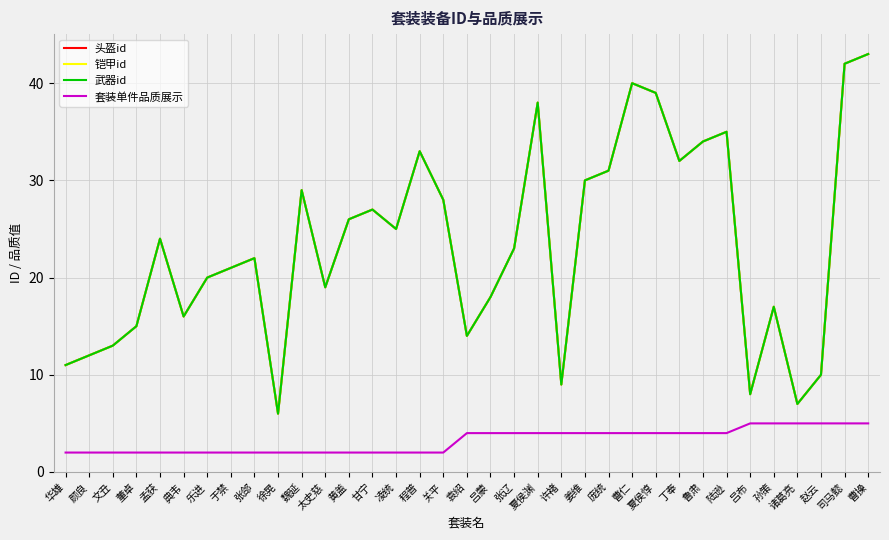

List the series in order of their peak value, lowest first.

套装单件品质展示, 头盔id, 铠甲id, 武器id